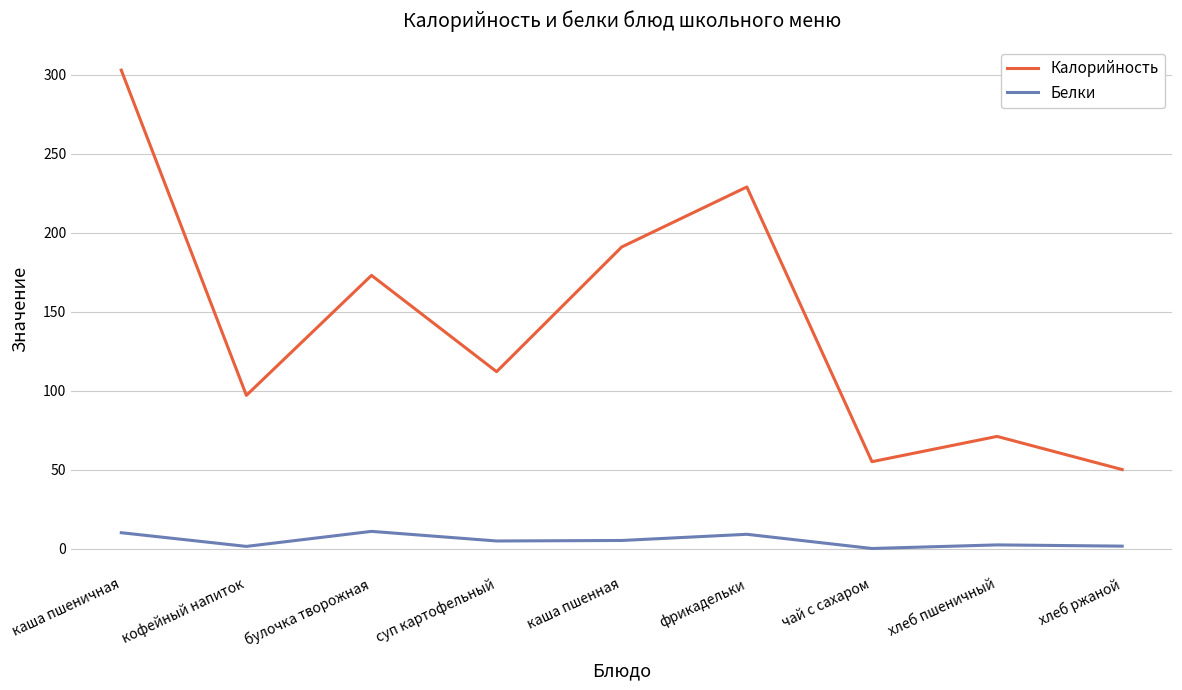

True or false: Белки and Калорийность intersect in this chart.

False